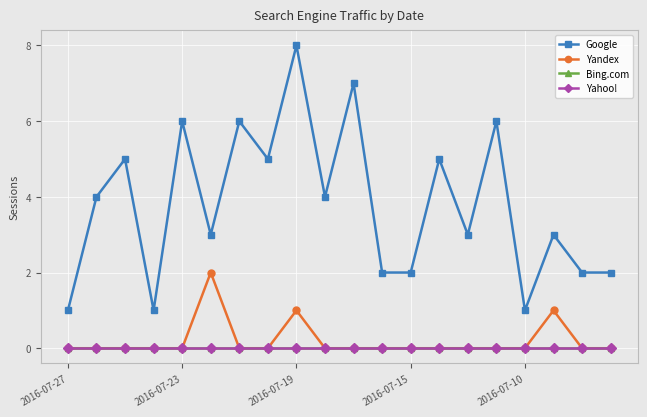

What is the label of the 20th point from the right?

2016-07-27